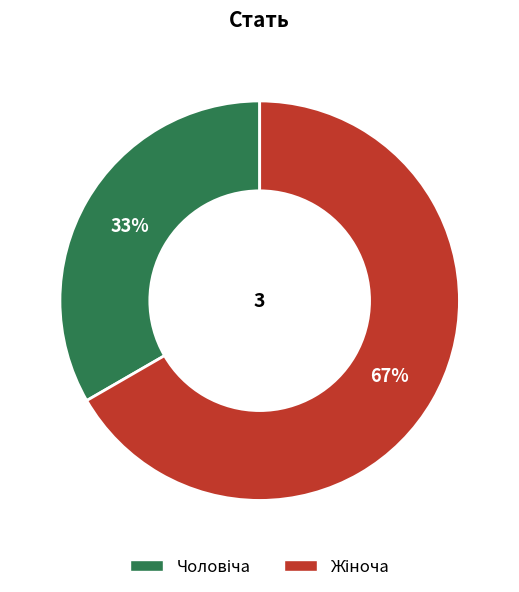

To the nearest percent, what is the average slice percentage?

50%